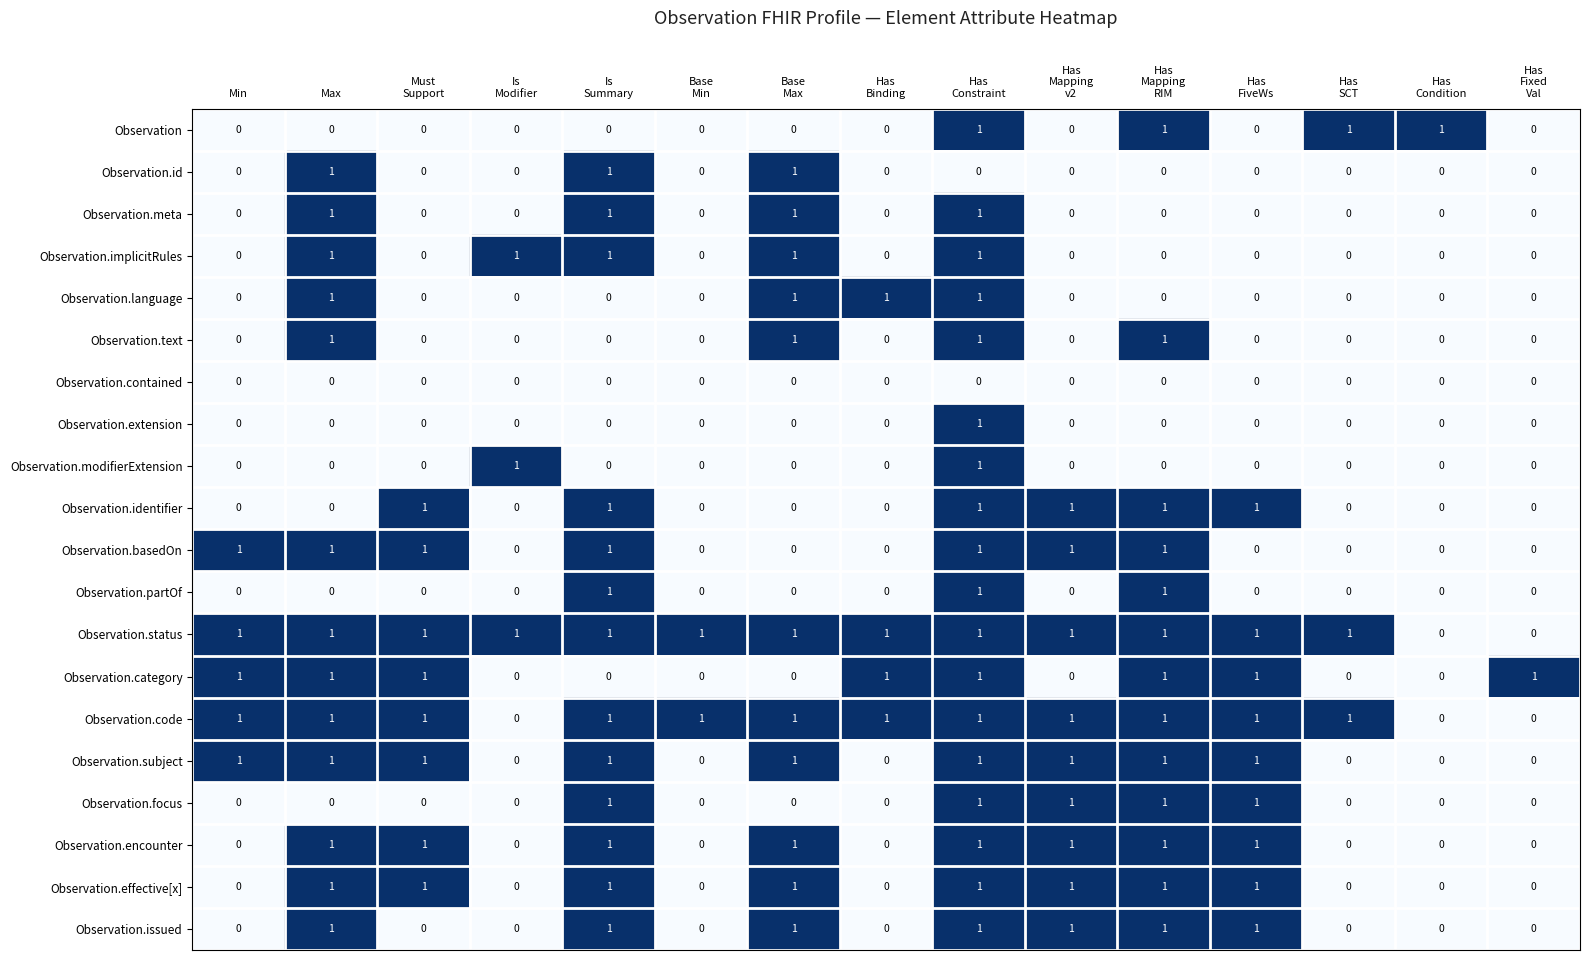

At how many categories does at least one series exceed 0?

15